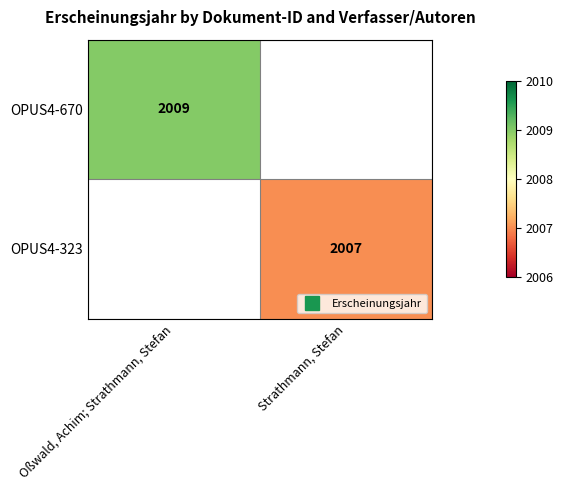

Rank the series by their average value, from highest to lowest.

OPUS4-670, OPUS4-323